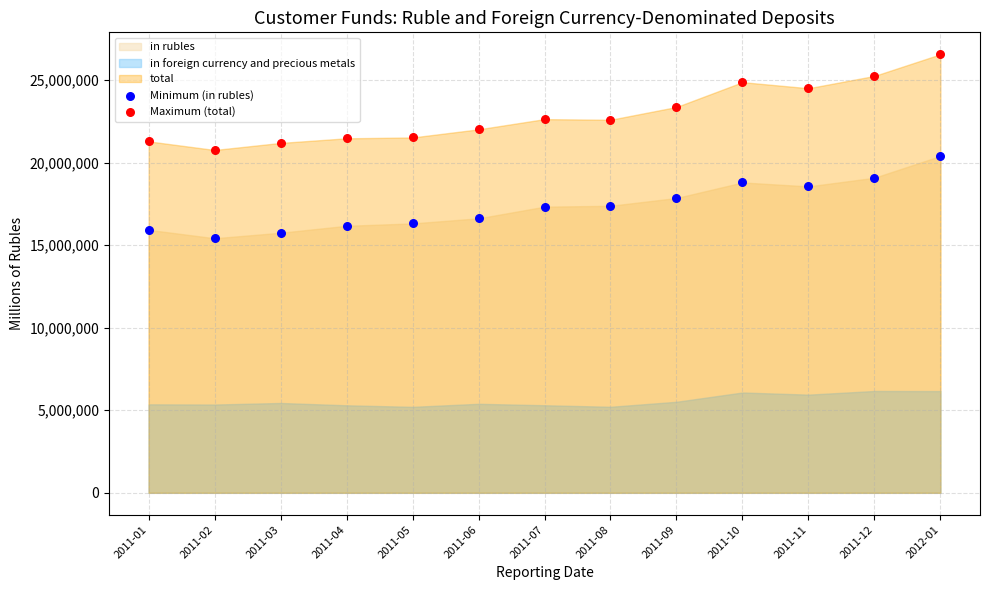

Across all data points, what is the range of Y values (max minus min)?

11145434